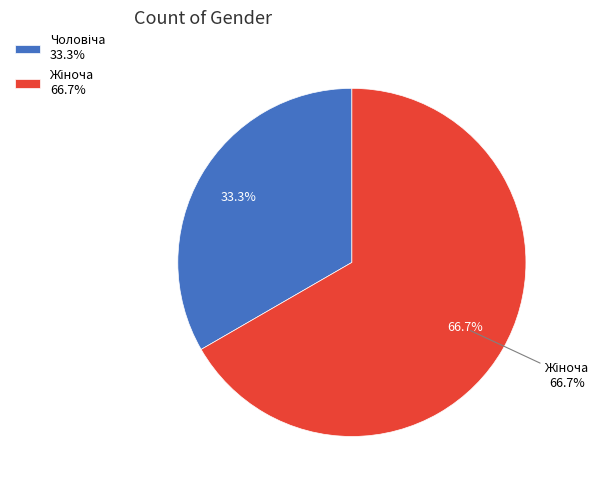

Is Жіноча the majority of the pie?

Yes